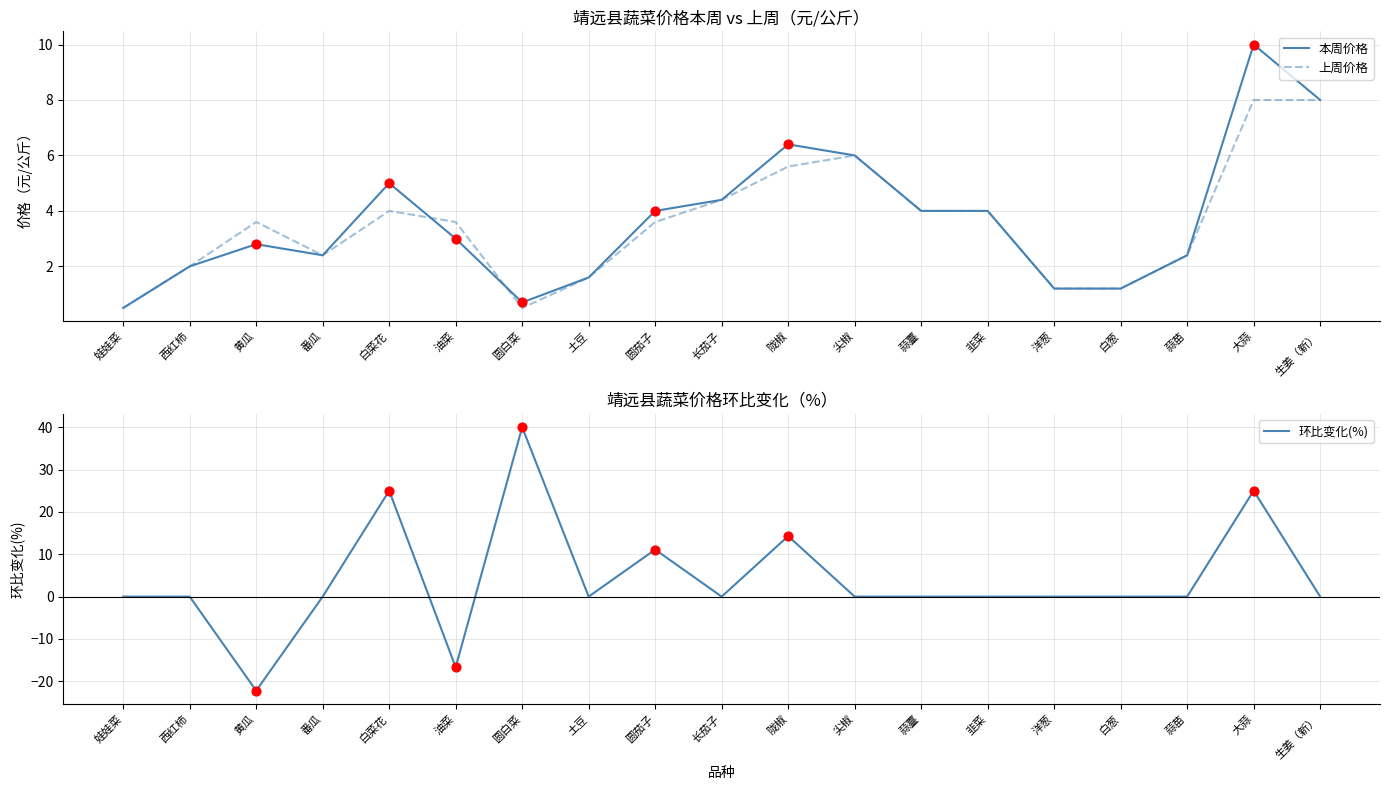

Which series has the largest Y range (max minus min)?

环比变化(%)